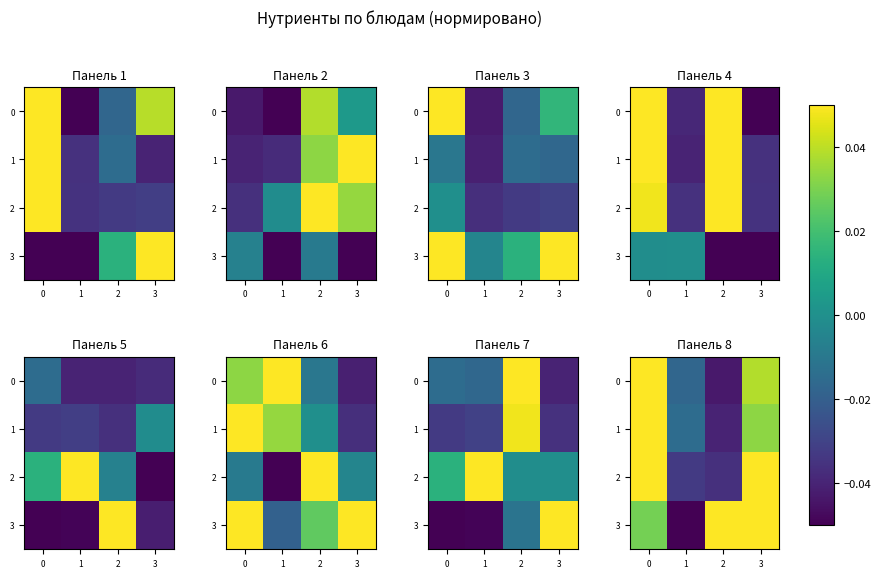

What is the highest value of the 0 series?

0.1